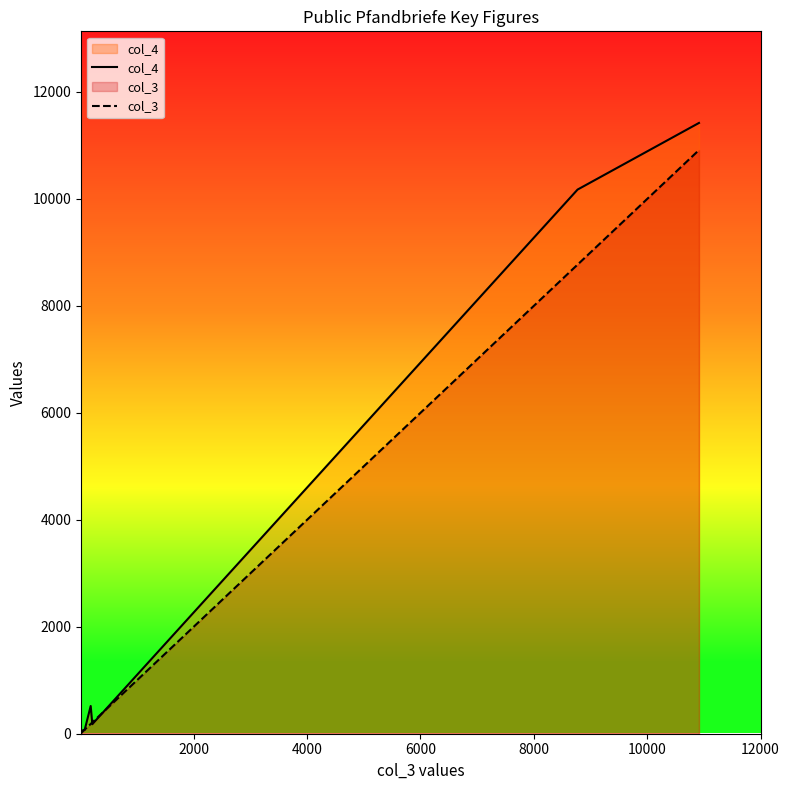

How many interior local peaks does the col_4 series have?

2